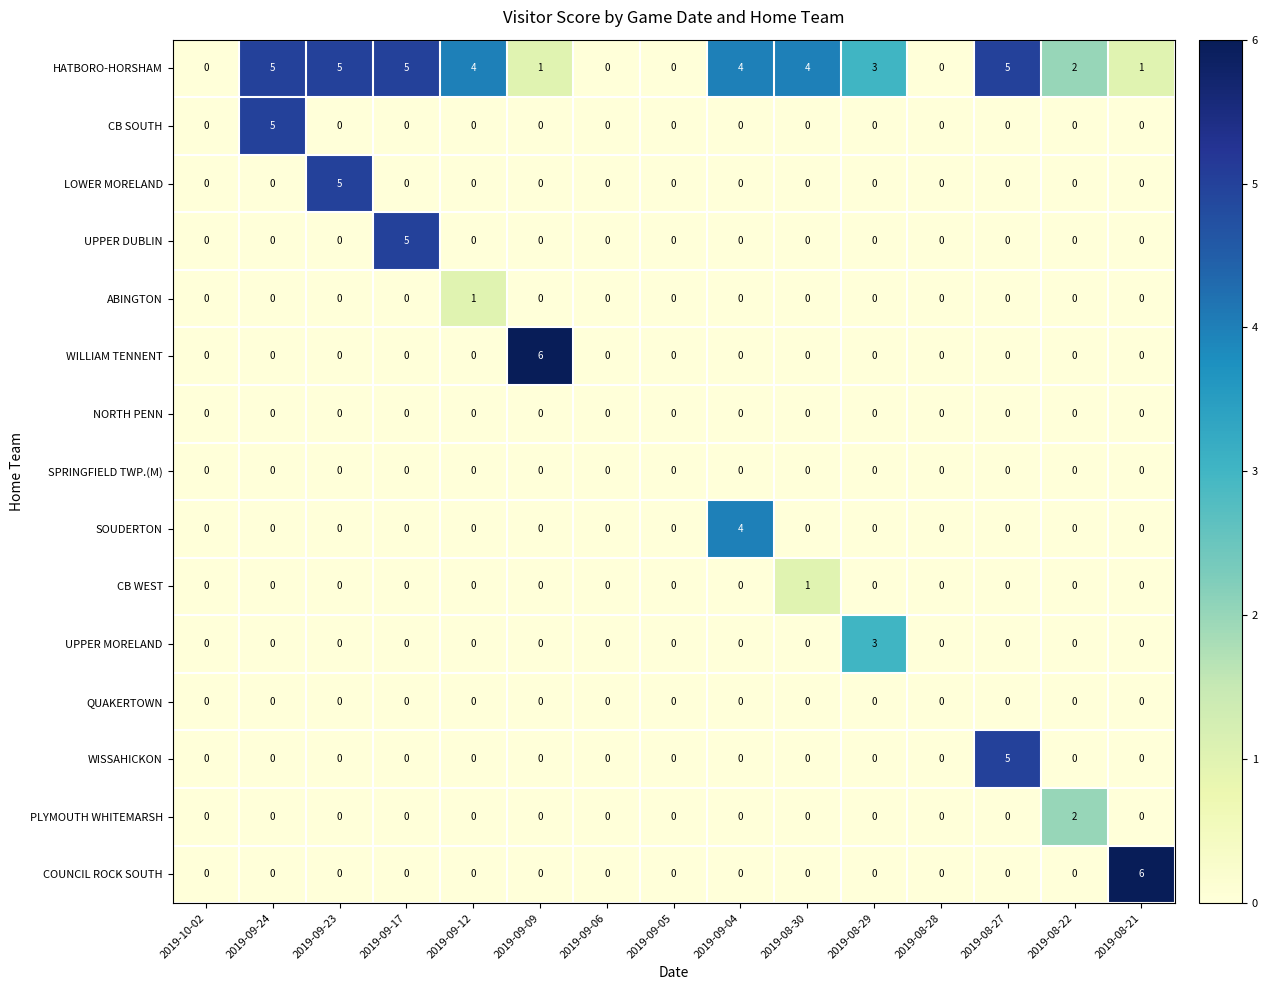

How many CB SOUTH values are between 0 and 1?

14